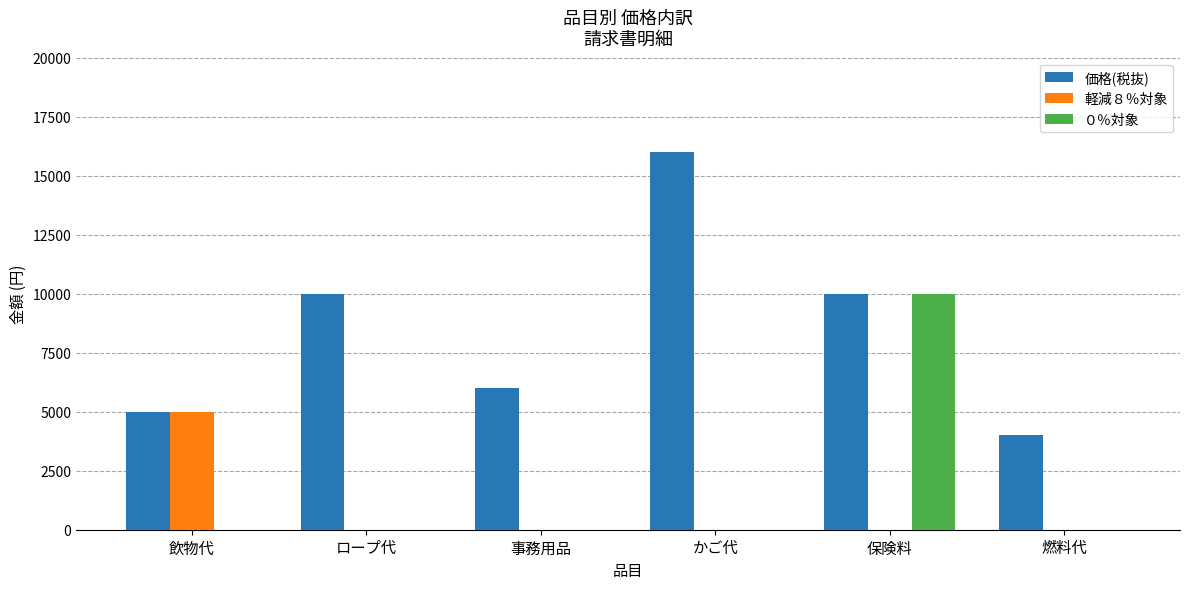

How many data points in ０％対象 are above 0?

1